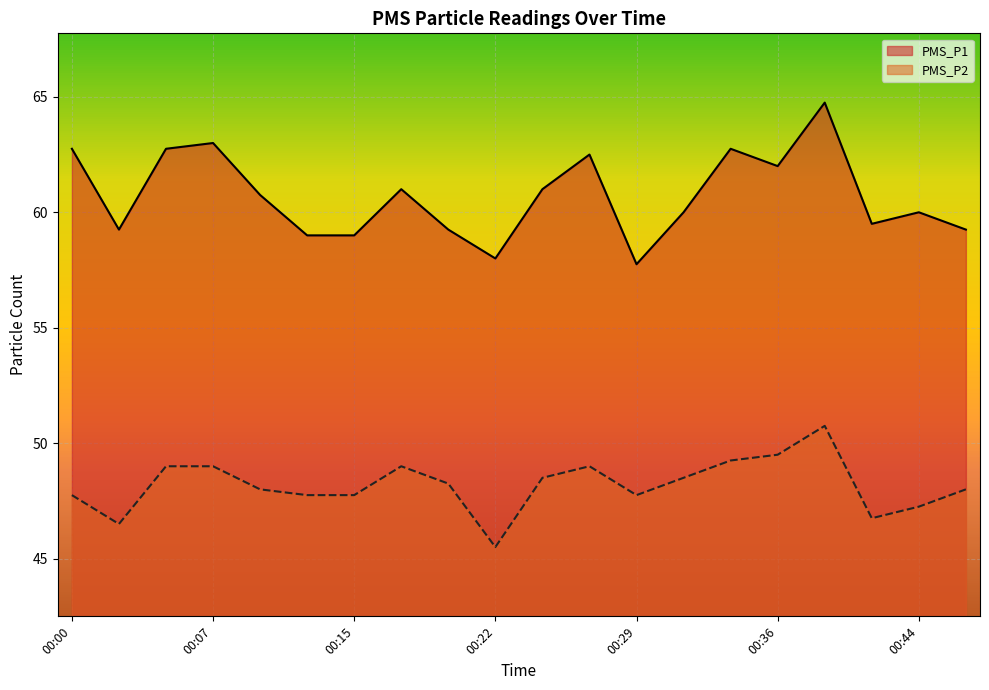

Rank the categories by PMS_P1 value from highest to lowest.

00:39, 00:07, 00:00, 00:05, 00:34, 00:27, 00:36, 00:17, 00:24, 00:10, 00:32, 00:44, 00:41, 00:03, 00:20, 00:46, 00:12, 00:15, 00:22, 00:29